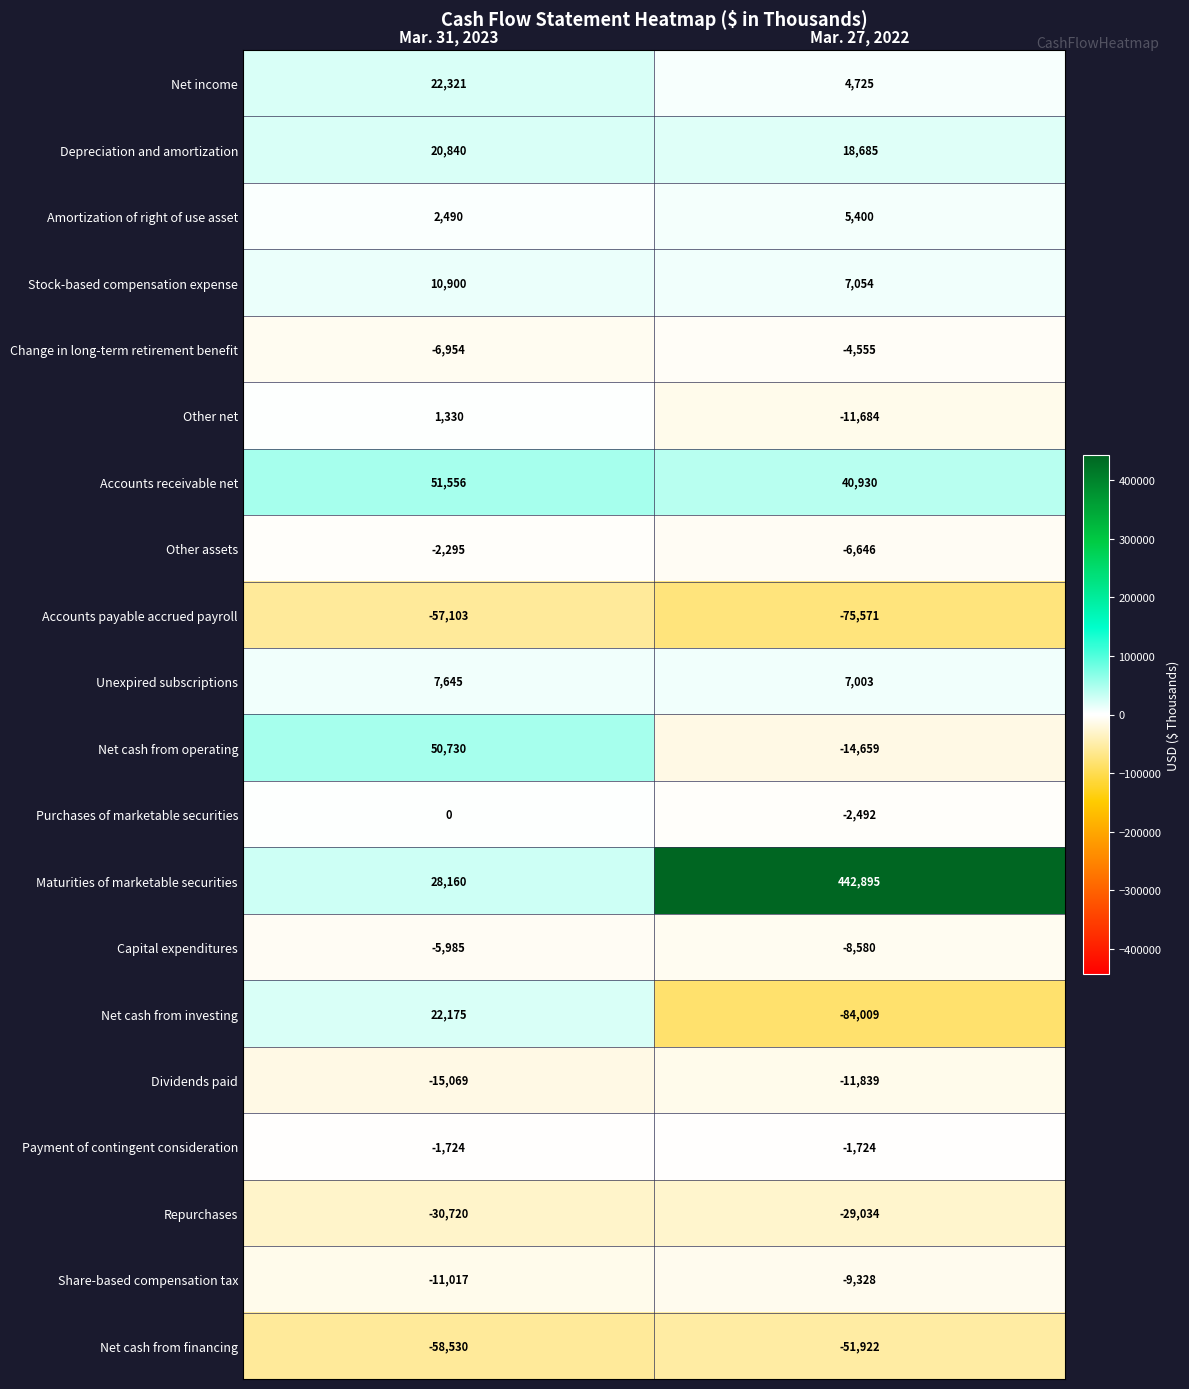

Is it true that Maturities of marketable securities equals 293809 at Mar. 27, 2022?

False